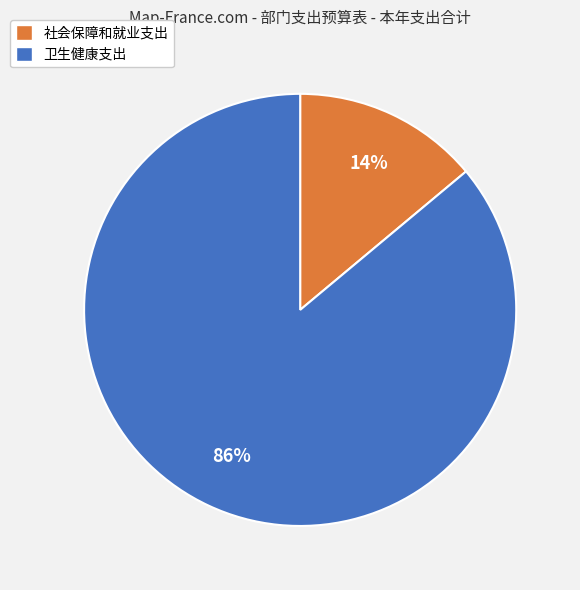

Does any single category account for the majority?

Yes